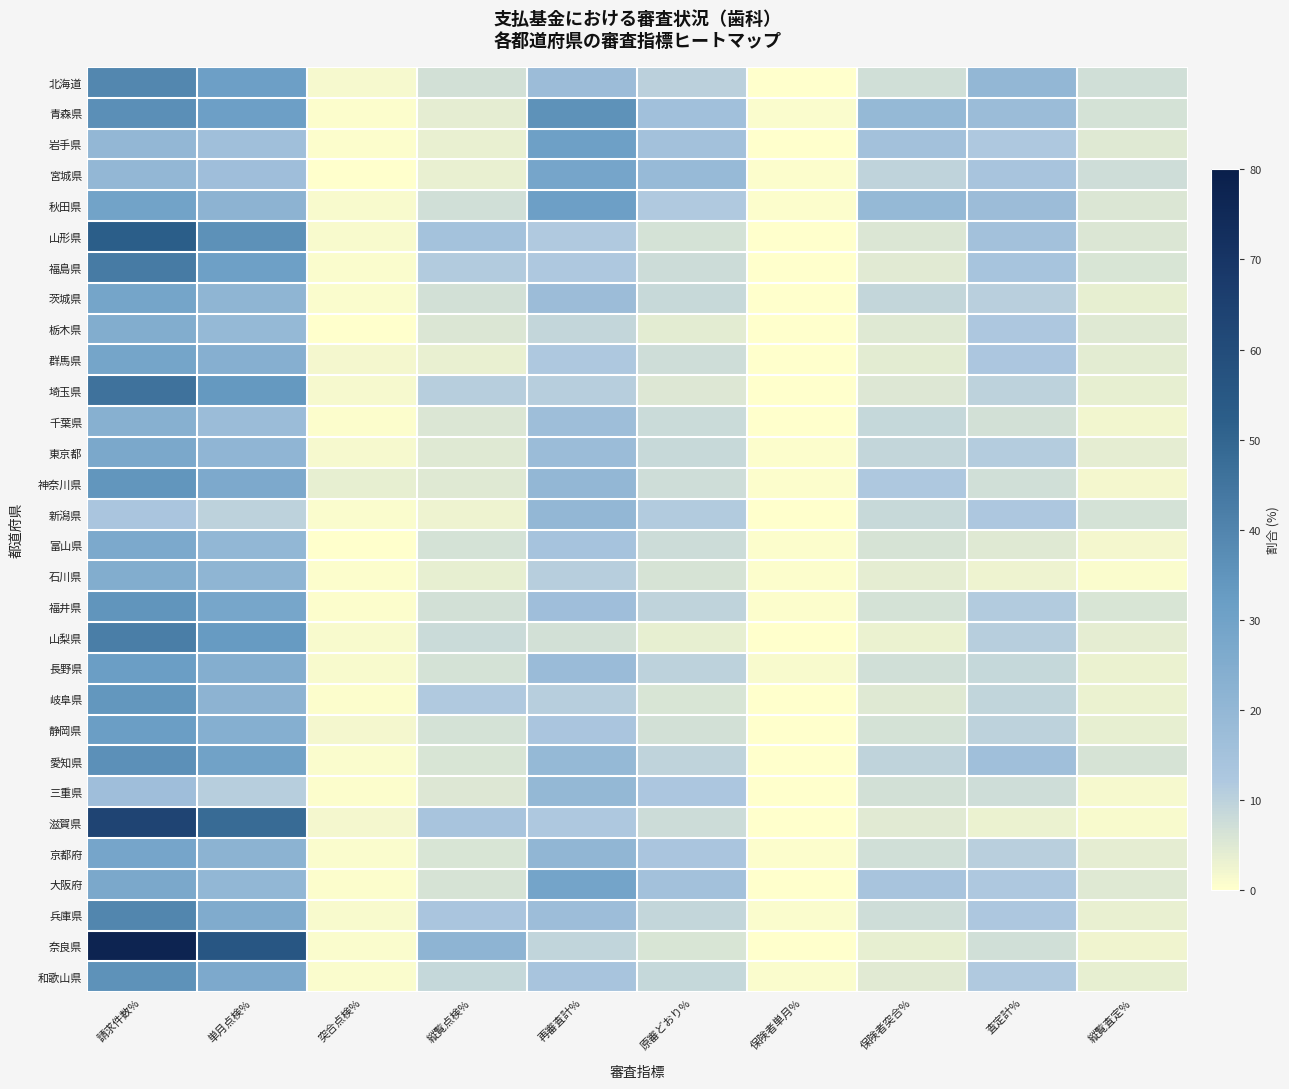

Reading right to left, transcribe all the data shown in this chart.

北海道: 縦覧査定%=7.1	査定計%=19.9	保険者突合%=7.0	保険者単月%=0.2	原審どおり%=10.1	再審査計%=17.3	縦覧点検%=6.6	突合点検%=1.3	単月点検%=31.2	請求件数%=39.1
青森県: 縦覧査定%=6.3	査定計%=17.6	保険者突合%=19.2	保険者単月%=0.8	原審どおり%=15.8	再審査計%=35.8	縦覧点検%=4.0	突合点検%=0.6	単月点検%=31.0	請求件数%=36.6
岩手県: 縦覧査定%=4.7	査定計%=12.1	保険者突合%=15.2	保険者単月%=0.3	原審どおり%=15.2	再審査計%=30.6	縦覧点検%=3.4	突合点検%=0.4	単月点検%=16.0	請求件数%=19.8
宮城県: 縦覧査定%=7.2	査定計%=13.5	保険者突合%=9.4	保険者単月%=0.5	原審どおり%=18.5	再審査計%=28.4	縦覧点検%=3.4	突合点検%=0.1	単月点検%=16.4	請求件数%=19.9
秋田県: 縦覧査定%=5.5	査定計%=17.5	保険者突合%=19.1	保険者単月%=0.4	原審どおり%=11.7	再審査計%=31.2	縦覧点検%=6.9	突合点検%=1.0	単月点検%=21.6	請求件数%=29.5
山形県: 縦覧査定%=5.5	査定計%=15.0	保険者突合%=5.4	保険者単月%=0.1	原審どおり%=6.3	再審査計%=11.8	縦覧点検%=14.8	突合点検%=1.1	単月点検%=36.0	請求件数%=52.0
福島県: 縦覧査定%=5.7	査定計%=14.0	保険者突合%=4.5	保険者単月%=0.1	原審どおり%=7.5	再審査計%=12.2	縦覧点検%=11.3	突合点検%=0.8	単月点検%=30.9	請求件数%=42.9
茨城県: 縦覧査定%=3.5	査定計%=10.6	保険者突合%=8.9	保険者単月%=0.2	原審どおり%=8.3	再審査計%=17.4	縦覧点検%=6.7	突合点検%=0.7	単月点検%=21.2	請求件数%=28.6
栃木県: 縦覧査定%=4.7	査定計%=12.4	保険者突合%=4.7	保険者単月%=0.1	原審どおり%=4.2	再審査計%=9.0	縦覧点検%=5.5	突合点検%=0.2	単月点検%=19.1	請求件数%=24.8
群馬県: 縦覧査定%=4.2	査定計%=12.7	保険者突合%=4.3	保険者単月%=0.1	原審どおり%=7.5	再審査計%=11.9	縦覧点検%=3.3	突合点検%=1.6	単月点検%=23.6	請求件数%=28.6
埼玉県: 縦覧査定%=3.7	査定計%=9.8	保険者突合%=5.3	保険者単月%=0.1	原審どおり%=5.2	再審査計%=10.6	縦覧点検%=10.8	突合点検%=1.4	単月点検%=33.6	請求件数%=45.9
千葉県: 縦覧査定%=2.0	査定計%=6.8	保険者突合%=8.7	保険者単月%=0.1	原審どおり%=8.0	再審査計%=16.8	縦覧点検%=5.3	突合点検%=0.4	単月点検%=17.6	請求件数%=23.4
東京都: 縦覧査定%=4.0	査定計%=11.1	保険者突合%=8.9	保険者単月%=0.4	原審どおり%=8.3	再審査計%=17.6	縦覧点検%=4.9	突合点検%=1.3	単月点検%=20.9	請求件数%=27.0
神奈川県: 縦覧査定%=1.6	査定計%=7.0	保険者突合%=12.0	保険者単月%=0.4	原審どおり%=7.5	再審査計%=19.9	縦覧点検%=5.0	突合点検%=3.4	単月点検%=26.3	請求件数%=34.7
新潟県: 縦覧査定%=6.3	査定計%=12.3	保険者突合%=8.2	保険者単月%=0.2	原審どおり%=11.4	再審査計%=19.8	縦覧点検%=2.5	突合点検%=0.7	単月点検%=10.0	請求件数%=13.2
富山県: 縦覧査定%=1.8	査定計%=4.7	保険者突合%=6.1	保険者単月%=0.4	原審どおり%=7.8	再審査計%=14.3	縦覧点検%=6.4	突合点検%=0.3	単月点検%=20.1	請求件数%=26.8
石川県: 縦覧査定%=0.9	査定計%=2.5	保険者突合%=4.0	保険者単月%=0.6	原審どおり%=6.0	再審査計%=10.6	縦覧点検%=3.5	突合点検%=0.3	単月点検%=21.0	請求件数%=24.9
福井県: 縦覧査定%=5.9	査定計%=11.3	保険者突合%=6.4	保険者単月%=0.4	原審どおり%=9.6	再審査計%=16.4	縦覧点検%=6.6	突合点検%=0.4	単月点検%=27.9	請求件数%=34.9
山梨県: 縦覧査定%=3.9	査定計%=10.8	保険者突合%=3.0	保険者単月%=0.1	原審どおり%=3.5	再審査計%=6.6	縦覧点検%=8.0	突合点検%=1.1	単月点検%=33.1	請求件数%=42.2
長野県: 縦覧査定%=2.8	査定計%=8.7	保険者突合%=6.9	保険者単月%=1.1	原審どおり%=9.9	再審査計%=17.9	縦覧点検%=6.4	突合点検%=1.2	単月点検%=24.1	請求件数%=31.7
岐阜県: 縦覧査定%=3.0	査定計%=9.3	保険者突合%=4.9	保険者単月%=0.2	原審どおり%=5.7	再審査計%=10.7	縦覧点検%=11.7	突合点検%=0.6	単月点検%=21.9	請求件数%=34.1
静岡県: 縦覧査定%=3.4	査定計%=9.7	保険者突合%=6.3	保険者単月%=0.2	原審どおり%=6.8	再審査計%=13.3	縦覧点検%=6.4	突合点検%=1.6	単月点検%=23.8	請求件数%=31.9
愛知県: 縦覧査定%=6.2	査定計%=16.0	保険者突合%=9.7	保険者単月%=0.1	原審どおり%=9.6	再審査計%=19.4	縦覧点検%=5.7	突合点検%=0.7	単月点検%=29.9	請求件数%=36.3
三重県: 縦覧査定%=1.5	査定計%=7.4	保険者突合%=6.8	保険者単月%=0.3	原審どおり%=12.5	再審査計%=19.6	縦覧点検%=5.2	突合点検%=0.3	単月点検%=10.8	請求件数%=16.4
滋賀県: 縦覧査定%=1.0	査定計%=3.0	保険者突合%=4.4	保険者単月%=0.1	原審どおり%=7.6	再審査計%=12.2	縦覧点検%=13.5	突合点検%=1.8	単月点検%=47.8	請求件数%=63.1
京都府: 縦覧査定%=4.0	査定計%=10.5	保険者突合%=7.1	保険者単月%=0.3	原審どおり%=13.2	再審査計%=20.6	縦覧点検%=5.8	突合点検%=0.7	単月点検%=21.9	請求件数%=28.4
大阪府: 縦覧査定%=4.9	査定計%=12.1	保険者突合%=13.6	保険者単月%=0.2	原審どおり%=15.1	再審査計%=29.0	縦覧点検%=6.2	突合点検%=0.5	単月点検%=20.3	請求件数%=26.9
兵庫県: 縦覧査定%=3.3	査定計%=12.2	保険者突合%=7.5	保険者単月%=0.7	原審どおり%=8.8	再審査計%=16.9	縦覧点検%=13.2	突合点検%=1.0	単月点検%=25.4	請求件数%=39.6
奈良県: 縦覧査定%=2.3	査定計%=7.1	保険者突合%=3.6	保険者単月%=0.1	原審どおり%=5.7	再審査計%=9.3	縦覧点検%=21.3	突合点検%=0.7	単月点検%=55.4	請求件数%=77.4
和歌山県: 縦覧査定%=3.5	査定計%=11.8	保険者突合%=4.4	保険者単月%=0.6	原審どおり%=8.5	再審査計%=13.5	縦覧点検%=8.5	突合点検%=0.9	単月点検%=26.5	請求件数%=35.9